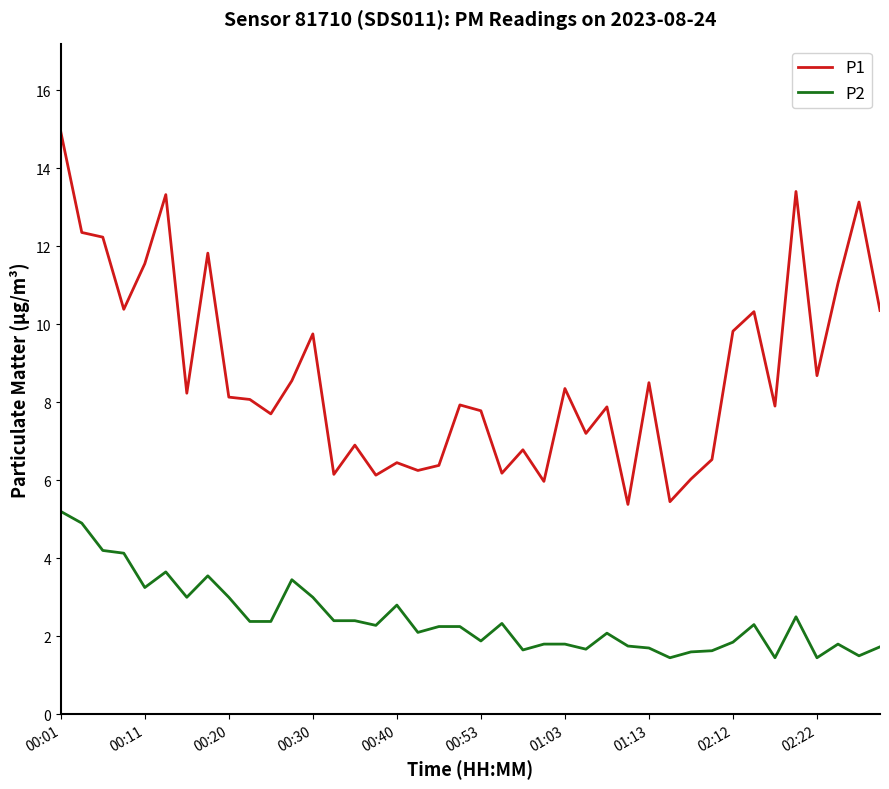

List the series in order of their overall mean, highest first.

P1, P2